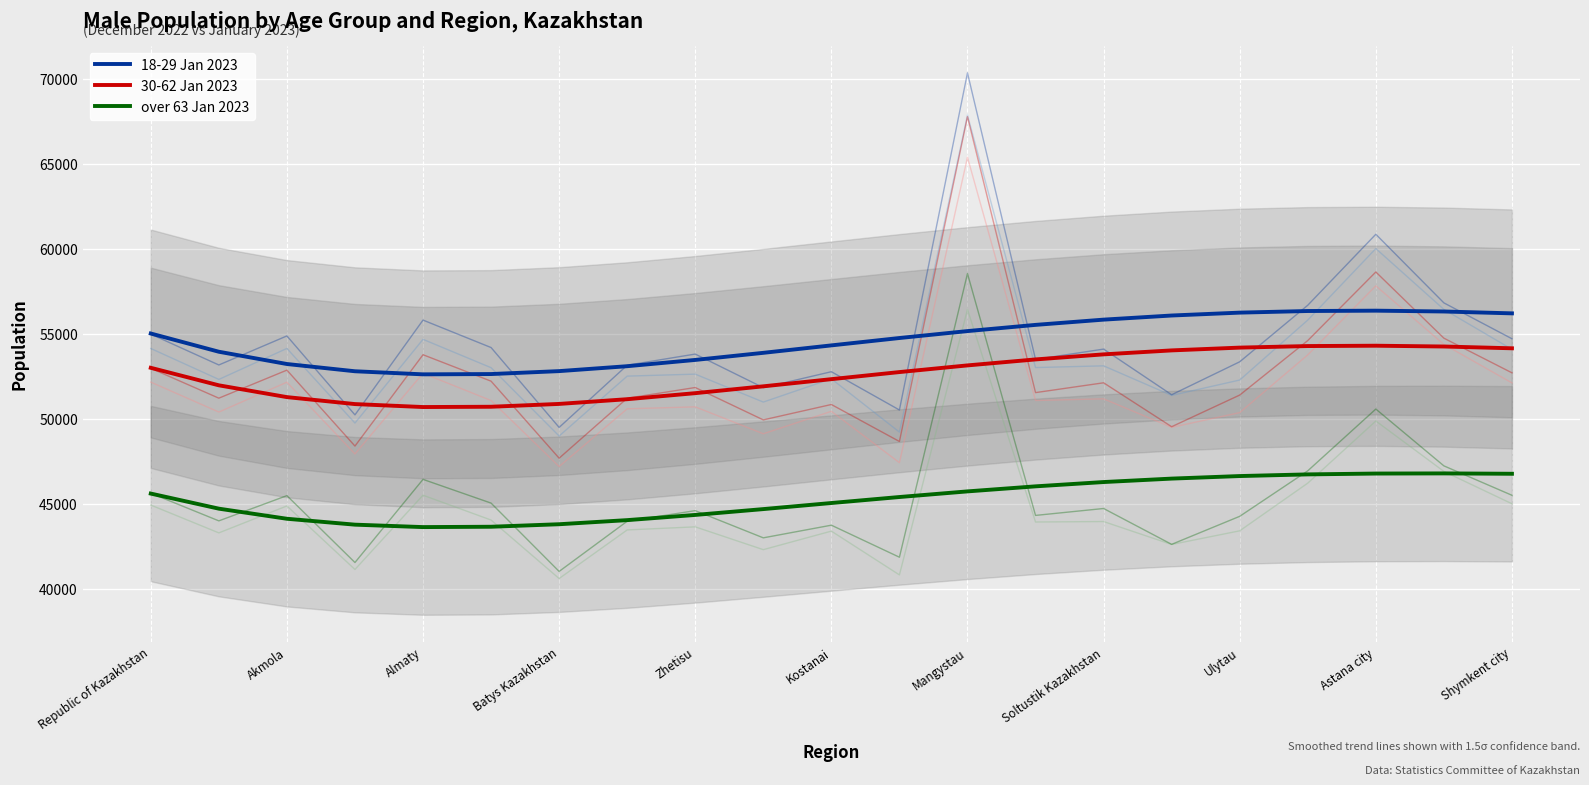

What is the minimum value for over 63 Jan 2023?

43630.0